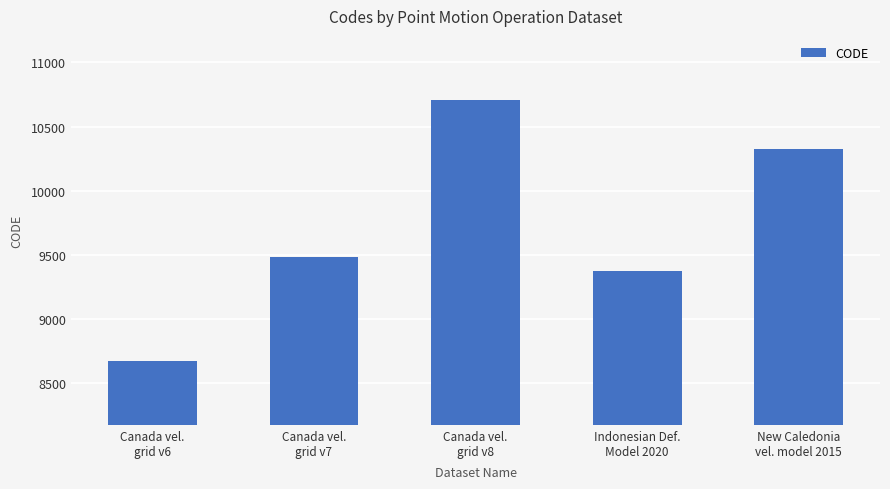

List the labels in order of value, smallest first.

Canada vel.
grid v6, Indonesian Def.
Model 2020, Canada vel.
grid v7, New Caledonia
vel. model 2015, Canada vel.
grid v8